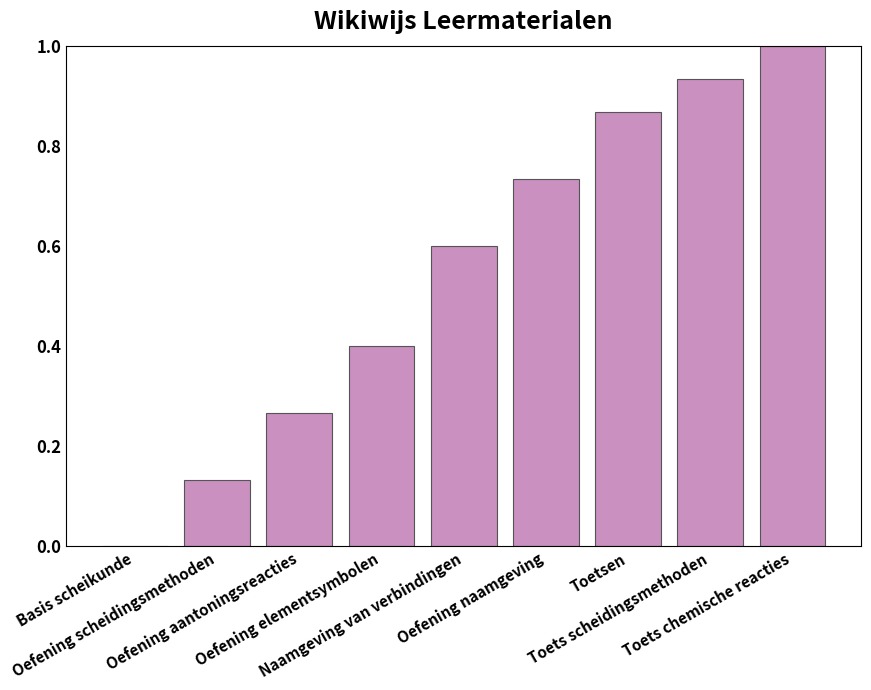

What is the greatest value displayed?

1.0